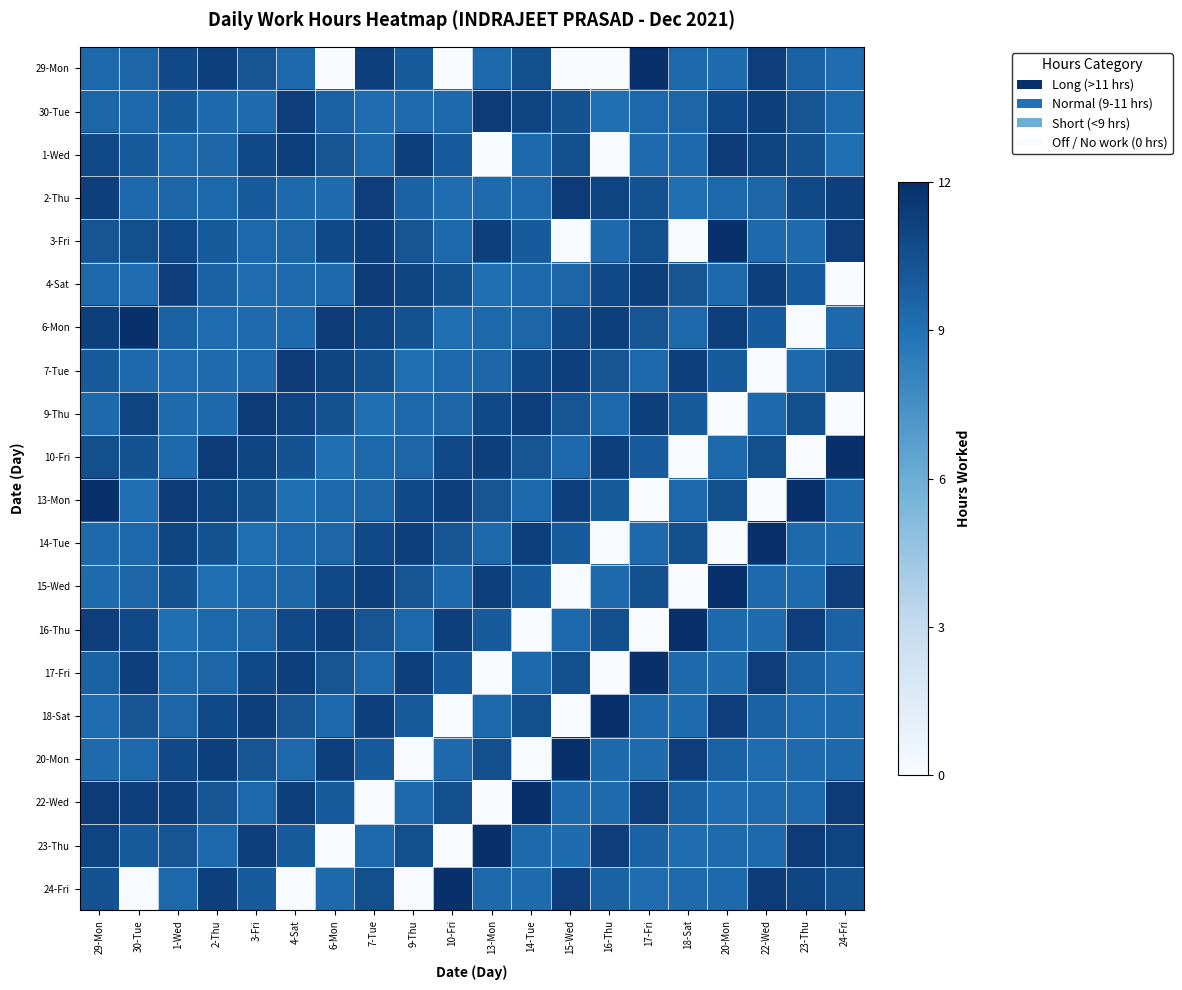

Reading left to right, transcribe all the data shown in this chart.

29-Mon: 29-Mon=9.4	30-Tue=9.5	1-Wed=10.8	2-Thu=11.3	3-Fri=10.3	4-Sat=9.4	6-Mon=0.0	7-Tue=11.2	9-Thu=10.0	10-Fri=0.0	13-Mon=9.3	14-Tue=10.6	15-Wed=0.0	16-Thu=0.0	17-Fri=12.1	18-Sat=9.3	20-Mon=9.3	22-Wed=11.3	23-Thu=9.6	24-Fri=9.2
30-Tue: 29-Mon=9.5	30-Tue=9.4	1-Wed=10.0	2-Thu=9.3	3-Fri=9.3	4-Sat=11.3	6-Mon=9.6	7-Tue=9.2	9-Thu=9.3	10-Fri=9.3	13-Mon=11.5	14-Tue=11.0	15-Wed=10.4	16-Thu=9.1	17-Fri=9.4	18-Sat=9.5	20-Mon=10.8	22-Wed=11.3	23-Thu=10.3	24-Fri=9.4
1-Wed: 29-Mon=10.8	30-Tue=10.0	1-Wed=9.4	2-Thu=9.5	3-Fri=10.8	4-Sat=11.3	6-Mon=10.3	7-Tue=9.4	9-Thu=11.2	10-Fri=10.0	13-Mon=0.0	14-Tue=9.3	15-Wed=10.6	16-Thu=0.0	17-Fri=9.3	18-Sat=9.3	20-Mon=11.5	22-Wed=11.0	23-Thu=10.4	24-Fri=9.1
2-Thu: 29-Mon=11.3	30-Tue=9.3	1-Wed=9.5	2-Thu=9.4	3-Fri=10.0	4-Sat=9.3	6-Mon=9.3	7-Tue=11.3	9-Thu=9.6	10-Fri=9.2	13-Mon=9.3	14-Tue=9.3	15-Wed=11.5	16-Thu=11.0	17-Fri=10.4	18-Sat=9.1	20-Mon=9.4	22-Wed=9.5	23-Thu=10.8	24-Fri=11.3
3-Fri: 29-Mon=10.3	30-Tue=10.6	1-Wed=10.8	2-Thu=10.0	3-Fri=9.4	4-Sat=9.5	6-Mon=10.8	7-Tue=11.3	9-Thu=10.3	10-Fri=9.4	13-Mon=11.2	14-Tue=10.0	15-Wed=0.0	16-Thu=9.3	17-Fri=10.6	18-Sat=0.0	20-Mon=12.1	22-Wed=9.3	23-Thu=9.3	24-Fri=11.3
4-Sat: 29-Mon=9.4	30-Tue=9.2	1-Wed=11.3	2-Thu=9.6	3-Fri=9.2	4-Sat=9.3	6-Mon=9.3	7-Tue=11.5	9-Thu=11.0	10-Fri=10.4	13-Mon=9.1	14-Tue=9.4	15-Wed=9.5	16-Thu=10.8	17-Fri=11.3	18-Sat=10.3	20-Mon=9.4	22-Wed=11.2	23-Thu=10.0	24-Fri=0.0
6-Mon: 29-Mon=11.2	30-Tue=12.1	1-Wed=9.6	2-Thu=9.2	3-Fri=9.3	4-Sat=9.3	6-Mon=11.5	7-Tue=11.0	9-Thu=10.4	10-Fri=9.1	13-Mon=9.4	14-Tue=9.5	15-Wed=10.8	16-Thu=11.3	17-Fri=10.3	18-Sat=9.4	20-Mon=11.2	22-Wed=10.0	23-Thu=0.0	24-Fri=9.3
7-Tue: 29-Mon=10.0	30-Tue=9.3	1-Wed=9.2	2-Thu=9.3	3-Fri=9.3	4-Sat=11.5	6-Mon=11.0	7-Tue=10.4	9-Thu=9.1	10-Fri=9.4	13-Mon=9.5	14-Tue=10.8	15-Wed=11.3	16-Thu=10.3	17-Fri=9.4	18-Sat=11.2	20-Mon=10.0	22-Wed=0.0	23-Thu=9.3	24-Fri=10.6
9-Thu: 29-Mon=9.3	30-Tue=11.0	1-Wed=9.3	2-Thu=9.3	3-Fri=11.5	4-Sat=11.0	6-Mon=10.4	7-Tue=9.1	9-Thu=9.4	10-Fri=9.5	13-Mon=10.8	14-Tue=11.3	15-Wed=10.3	16-Thu=9.4	17-Fri=11.2	18-Sat=10.0	20-Mon=0.0	22-Wed=9.3	23-Thu=10.6	24-Fri=0.0
10-Fri: 29-Mon=10.6	30-Tue=10.4	1-Wed=9.3	2-Thu=11.5	3-Fri=11.0	4-Sat=10.4	6-Mon=9.1	7-Tue=9.4	9-Thu=9.5	10-Fri=10.8	13-Mon=11.3	14-Tue=10.3	15-Wed=9.4	16-Thu=11.2	17-Fri=10.0	18-Sat=0.0	20-Mon=9.3	22-Wed=10.6	23-Thu=0.0	24-Fri=12.1
13-Mon: 29-Mon=12.1	30-Tue=9.1	1-Wed=11.5	2-Thu=11.0	3-Fri=10.4	4-Sat=9.1	6-Mon=9.4	7-Tue=9.5	9-Thu=10.8	10-Fri=11.3	13-Mon=10.3	14-Tue=9.4	15-Wed=11.2	16-Thu=10.0	17-Fri=0.0	18-Sat=9.3	20-Mon=10.6	22-Wed=0.0	23-Thu=12.1	24-Fri=9.3
14-Tue: 29-Mon=9.3	30-Tue=9.4	1-Wed=11.0	2-Thu=10.4	3-Fri=9.1	4-Sat=9.4	6-Mon=9.5	7-Tue=10.8	9-Thu=11.3	10-Fri=10.3	13-Mon=9.4	14-Tue=11.2	15-Wed=10.0	16-Thu=0.0	17-Fri=9.3	18-Sat=10.6	20-Mon=0.0	22-Wed=12.1	23-Thu=9.3	24-Fri=9.3
15-Wed: 29-Mon=9.3	30-Tue=9.5	1-Wed=10.4	2-Thu=9.1	3-Fri=9.4	4-Sat=9.5	6-Mon=10.8	7-Tue=11.3	9-Thu=10.3	10-Fri=9.4	13-Mon=11.2	14-Tue=10.0	15-Wed=0.0	16-Thu=9.3	17-Fri=10.6	18-Sat=0.0	20-Mon=12.1	22-Wed=9.3	23-Thu=9.3	24-Fri=11.3
16-Thu: 29-Mon=11.3	30-Tue=10.8	1-Wed=9.1	2-Thu=9.4	3-Fri=9.5	4-Sat=10.8	6-Mon=11.3	7-Tue=10.3	9-Thu=9.4	10-Fri=11.2	13-Mon=10.0	14-Tue=0.0	15-Wed=9.3	16-Thu=10.6	17-Fri=0.0	18-Sat=12.1	20-Mon=9.3	22-Wed=9.3	23-Thu=11.3	24-Fri=9.6
17-Fri: 29-Mon=9.6	30-Tue=11.3	1-Wed=9.4	2-Thu=9.5	3-Fri=10.8	4-Sat=11.3	6-Mon=10.3	7-Tue=9.4	9-Thu=11.2	10-Fri=10.0	13-Mon=0.0	14-Tue=9.3	15-Wed=10.6	16-Thu=0.0	17-Fri=12.1	18-Sat=9.3	20-Mon=9.3	22-Wed=11.3	23-Thu=9.6	24-Fri=9.2
18-Sat: 29-Mon=9.2	30-Tue=10.3	1-Wed=9.5	2-Thu=10.8	3-Fri=11.3	4-Sat=10.3	6-Mon=9.4	7-Tue=11.2	9-Thu=10.0	10-Fri=0.0	13-Mon=9.3	14-Tue=10.6	15-Wed=0.0	16-Thu=12.1	17-Fri=9.3	18-Sat=9.3	20-Mon=11.3	22-Wed=9.6	23-Thu=9.2	24-Fri=9.3
20-Mon: 29-Mon=9.3	30-Tue=9.4	1-Wed=10.8	2-Thu=11.3	3-Fri=10.3	4-Sat=9.4	6-Mon=11.2	7-Tue=10.0	9-Thu=0.0	10-Fri=9.3	13-Mon=10.6	14-Tue=0.0	15-Wed=12.1	16-Thu=9.3	17-Fri=9.3	18-Sat=11.3	20-Mon=9.6	22-Wed=9.2	23-Thu=9.3	24-Fri=9.3
22-Wed: 29-Mon=11.5	30-Tue=11.2	1-Wed=11.3	2-Thu=10.3	3-Fri=9.4	4-Sat=11.2	6-Mon=10.0	7-Tue=0.0	9-Thu=9.3	10-Fri=10.6	13-Mon=0.0	14-Tue=12.1	15-Wed=9.3	16-Thu=9.3	17-Fri=11.3	18-Sat=9.6	20-Mon=9.2	22-Wed=9.3	23-Thu=9.3	24-Fri=11.5
23-Thu: 29-Mon=11.0	30-Tue=10.0	1-Wed=10.3	2-Thu=9.4	3-Fri=11.2	4-Sat=10.0	6-Mon=0.0	7-Tue=9.3	9-Thu=10.6	10-Fri=0.0	13-Mon=12.1	14-Tue=9.3	15-Wed=9.3	16-Thu=11.3	17-Fri=9.6	18-Sat=9.2	20-Mon=9.3	22-Wed=9.3	23-Thu=11.5	24-Fri=11.0
24-Fri: 29-Mon=10.4	30-Tue=0.0	1-Wed=9.4	2-Thu=11.2	3-Fri=10.0	4-Sat=0.0	6-Mon=9.3	7-Tue=10.6	9-Thu=0.0	10-Fri=12.1	13-Mon=9.3	14-Tue=9.3	15-Wed=11.3	16-Thu=9.6	17-Fri=9.2	18-Sat=9.3	20-Mon=9.3	22-Wed=11.5	23-Thu=11.0	24-Fri=10.4